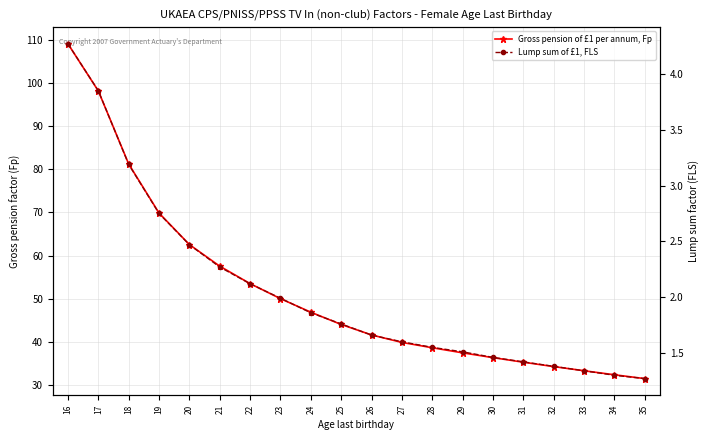

What is the minimum value shown in the chart?

1.3